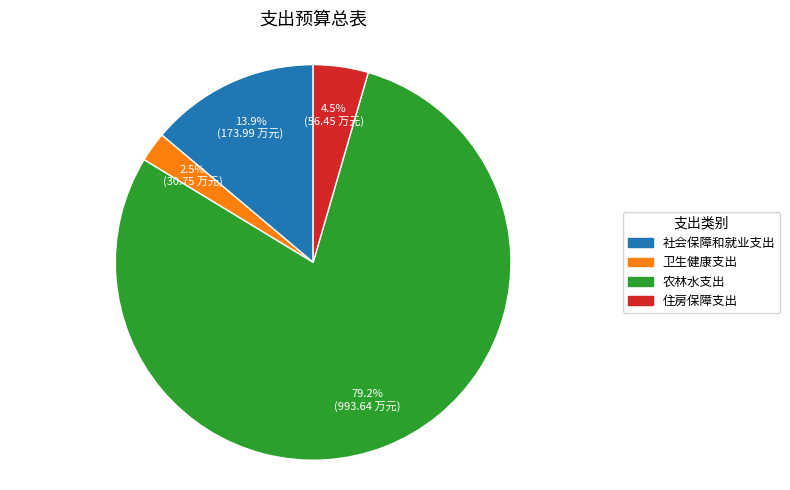

How many slices are in this pie chart?

4